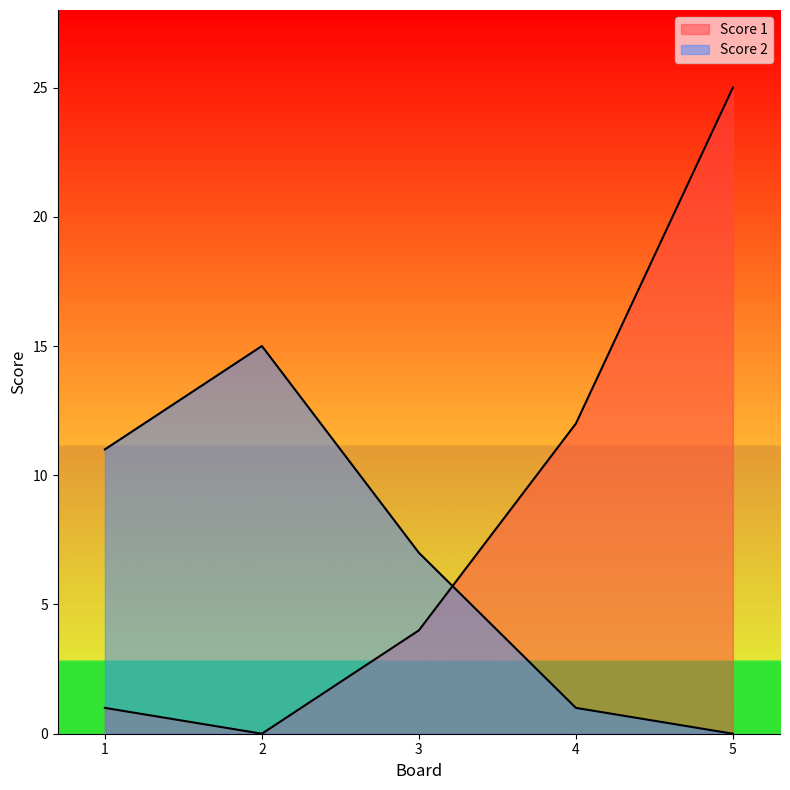

Reading right to left, transcribe all the data shown in this chart.

Score 1: 25	12	4	0	1
Score 2: 0	1	7	15	11